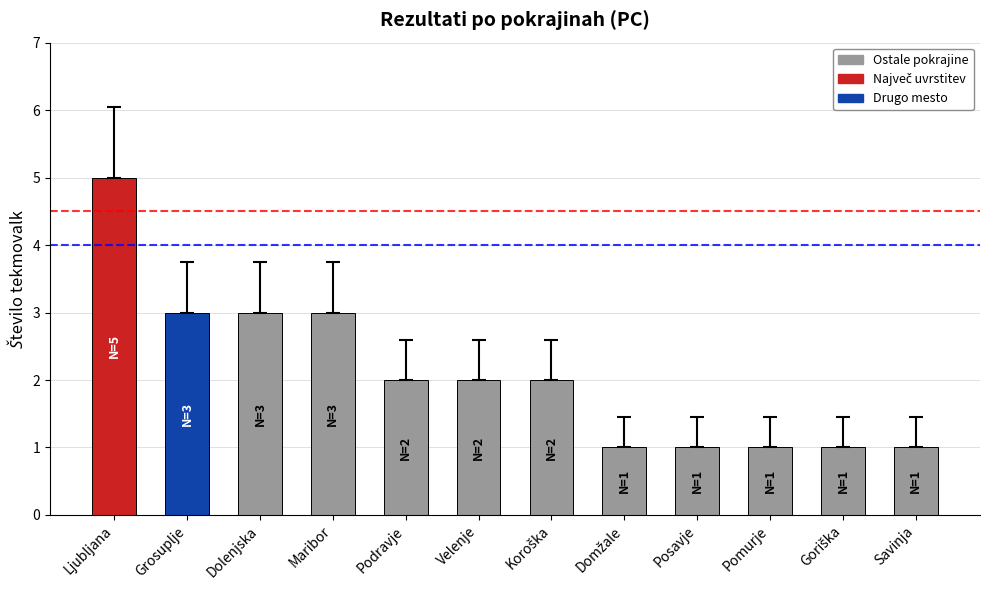

What is the change in value from Ljubljana to Velenje?

-3